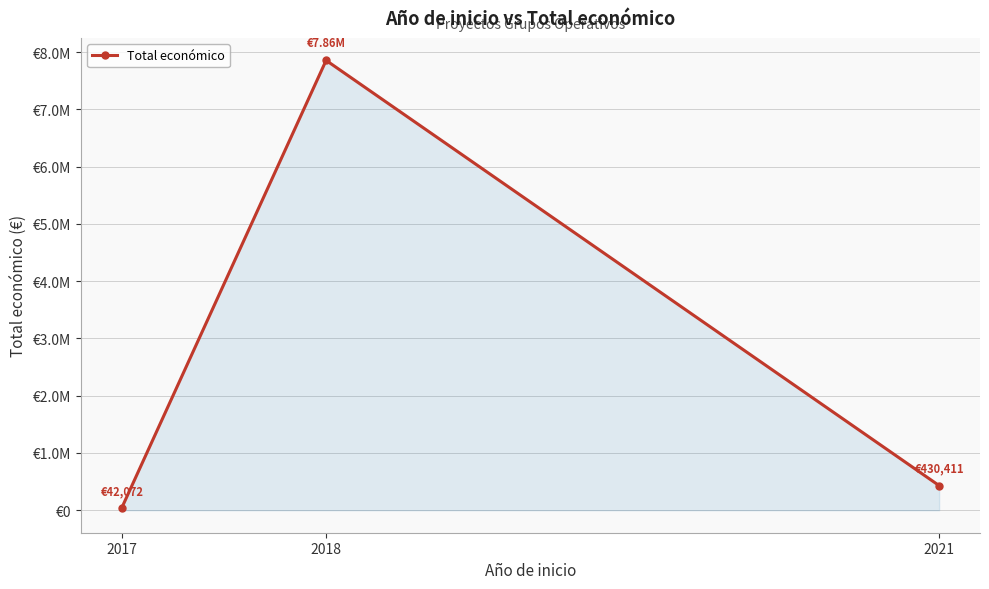

Does the chart have visible grid lines?

Yes